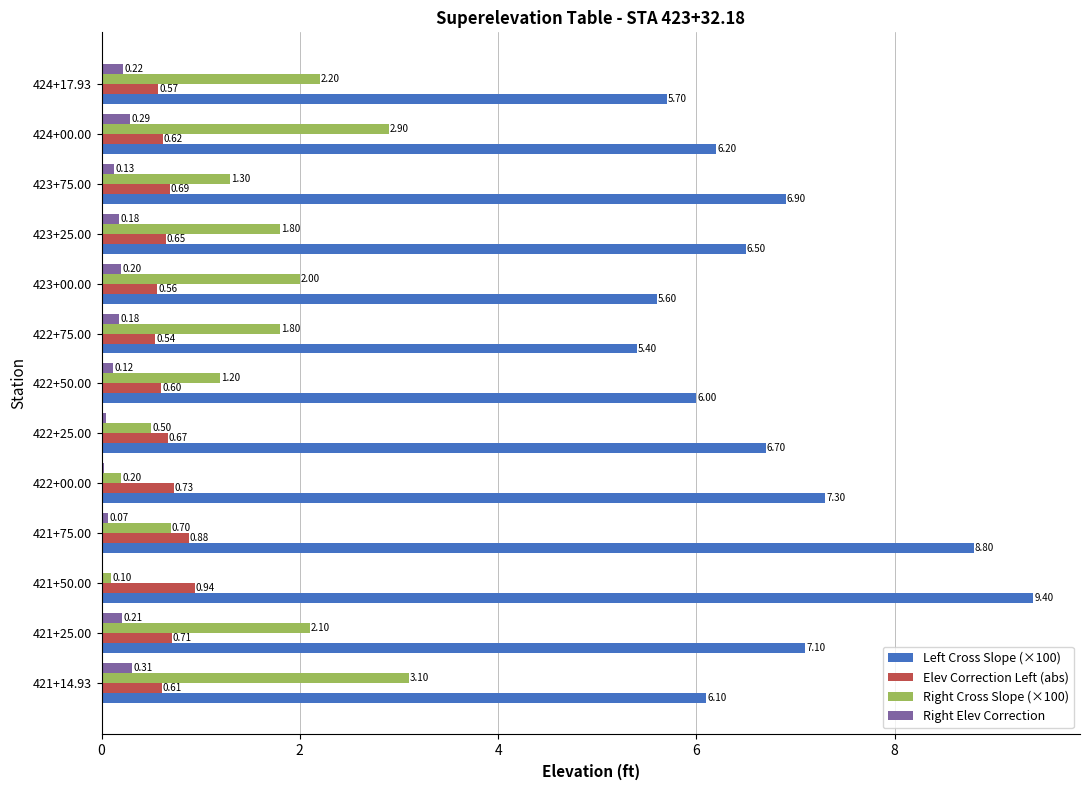

What is the sum of all Elev Correction Left (abs) values?

8.8